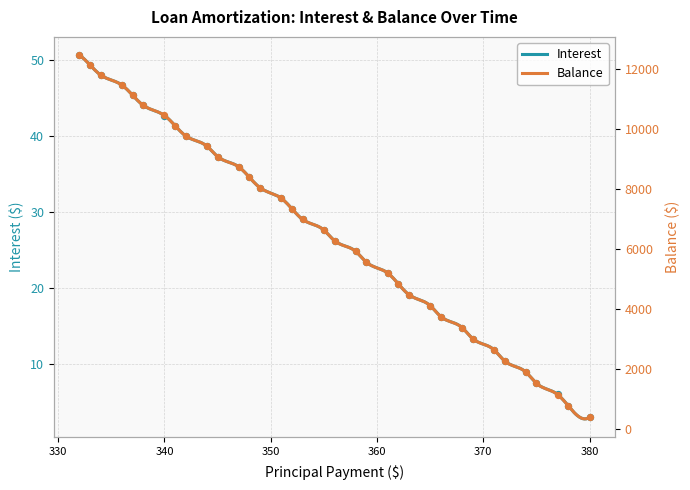

Which series has the largest total across all categories?

Balance